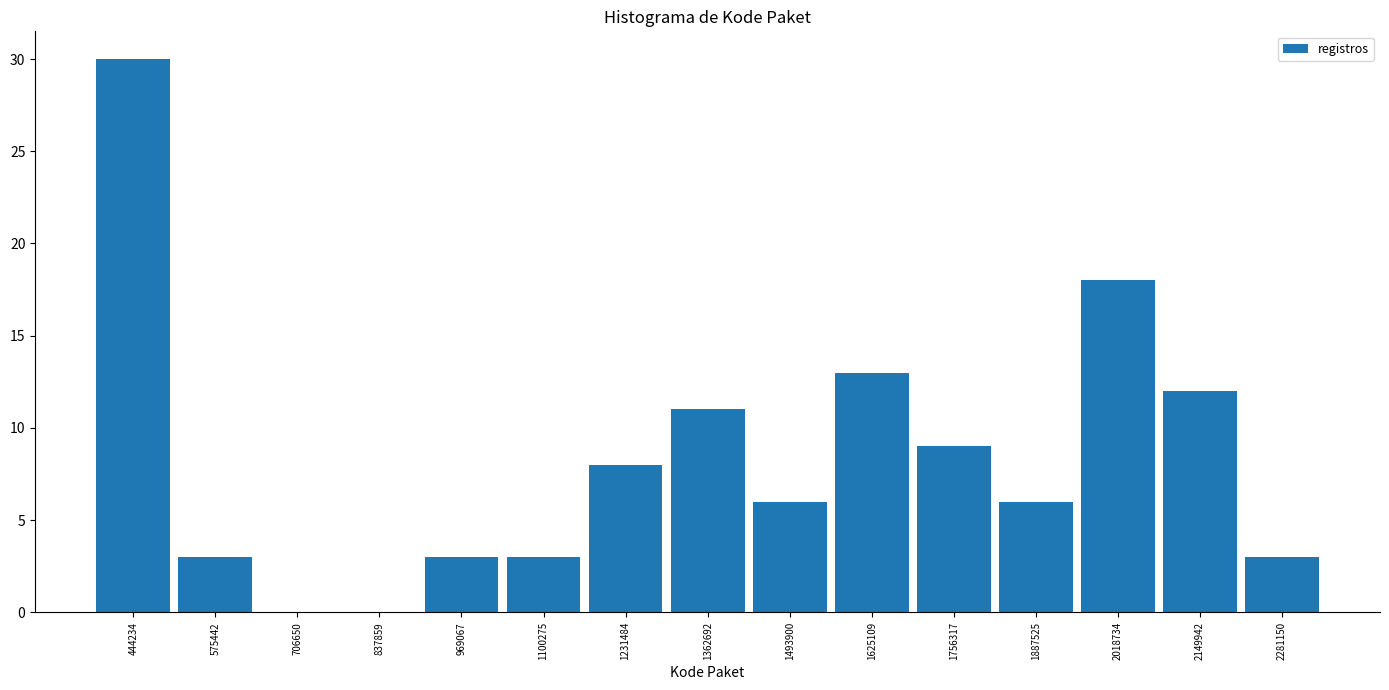

How tall is the bar that spans 500000 to 640000 on the x-axis? Neither the bar edges nor the heights are printed on the chart, so give them approximately, as read against the axes.

3